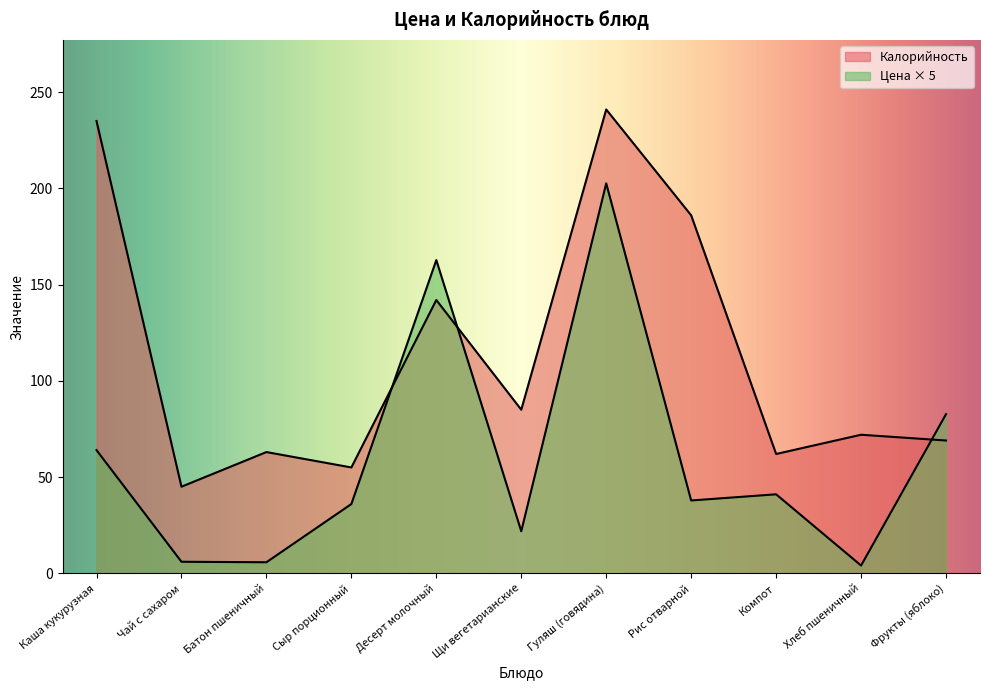

How many values in the Цена series are below 37?

5